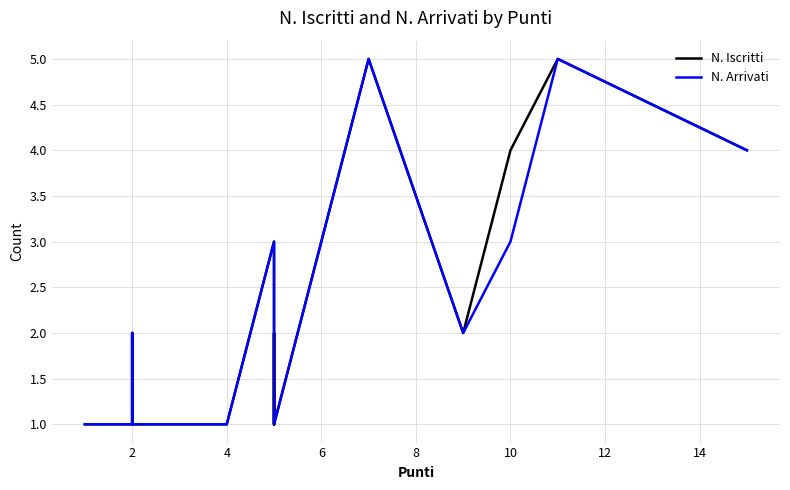

What is the difference between the second highest and second lowest values in the N. Arrivati series?

4